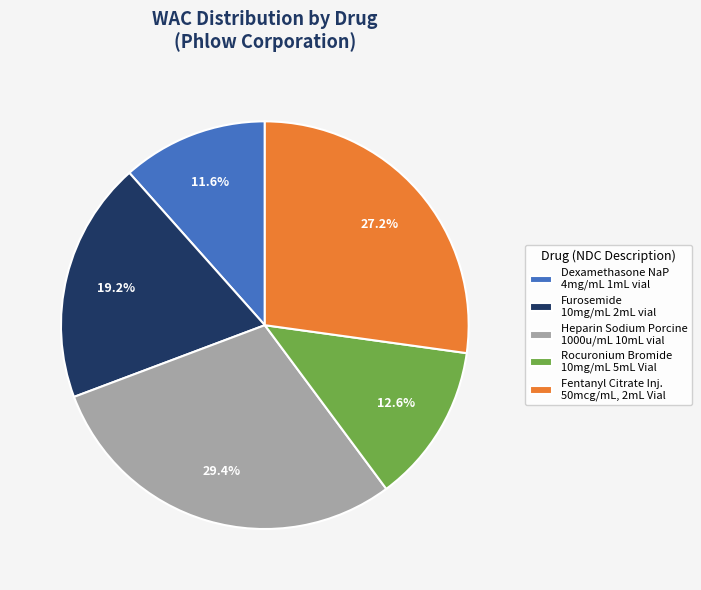

Does any single category account for the majority?

No